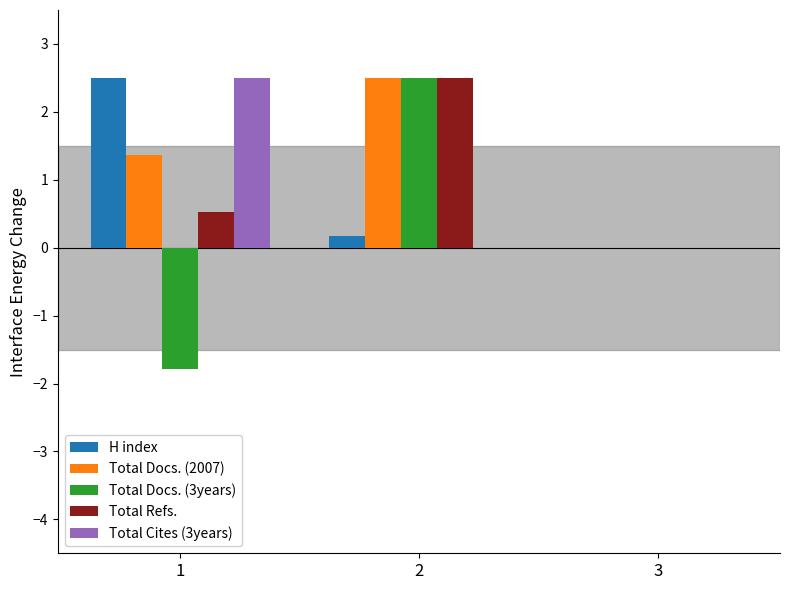

At which label is Total Docs. (2007) closest to 1?

1